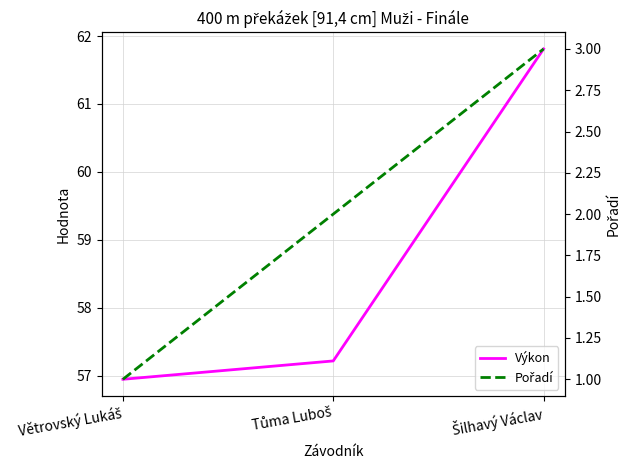

What is the difference between the maximum and minimum values in the Výkon series?

4.9